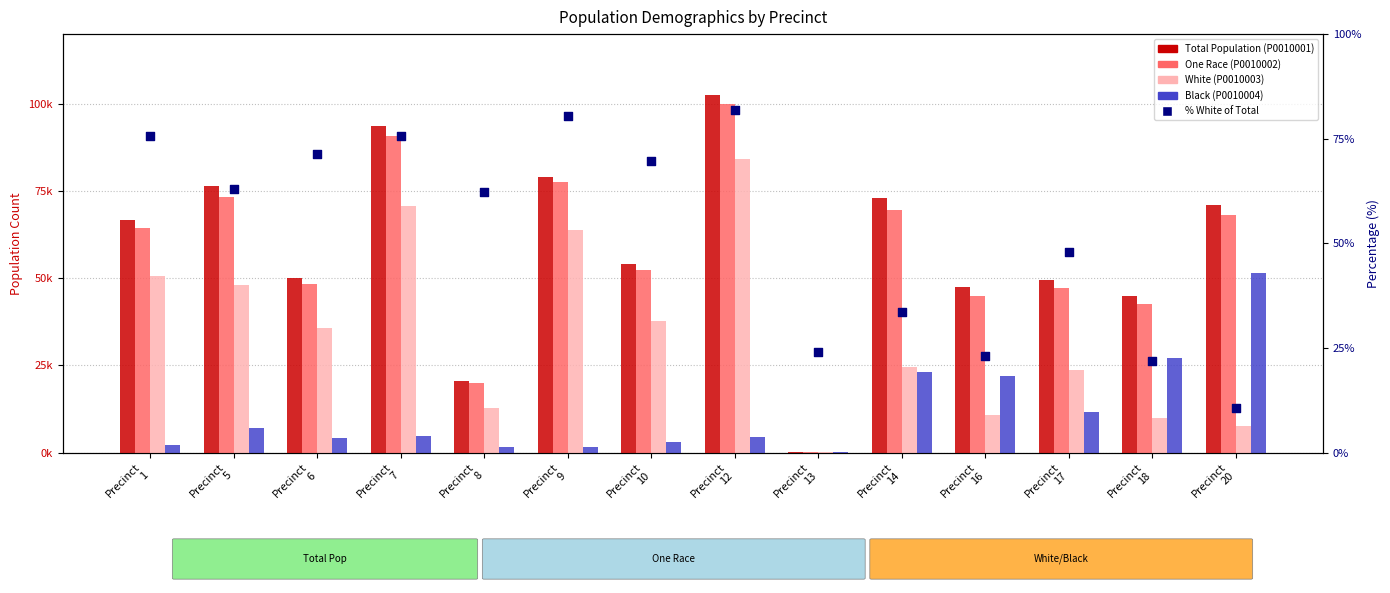

Which series has the largest Y range (max minus min)?

Total Population (P0010001)